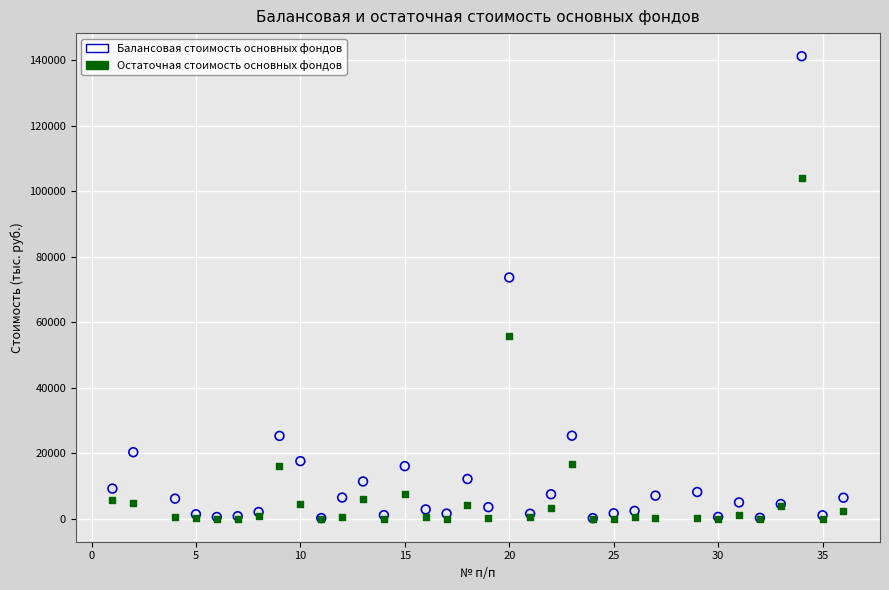

Which series reaches the maximum Y coordinate?

Балансовая стоимость основных фондов